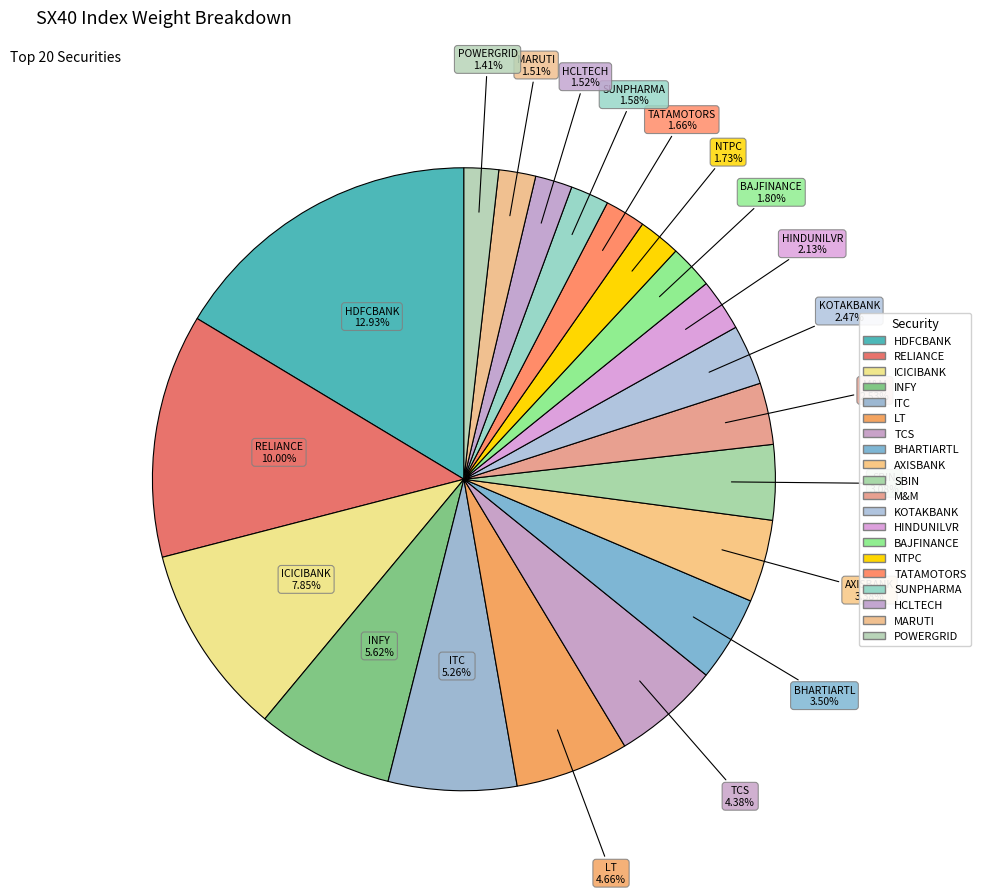

Rank the categories by value from highest to lowest.

HDFCBANK, RELIANCE, ICICIBANK, INFY, ITC, LT, TCS, BHARTIARTL, AXISBANK, SBIN, M&M, KOTAKBANK, HINDUNILVR, BAJFINANCE, NTPC, TATAMOTORS, SUNPHARMA, HCLTECH, MARUTI, POWERGRID